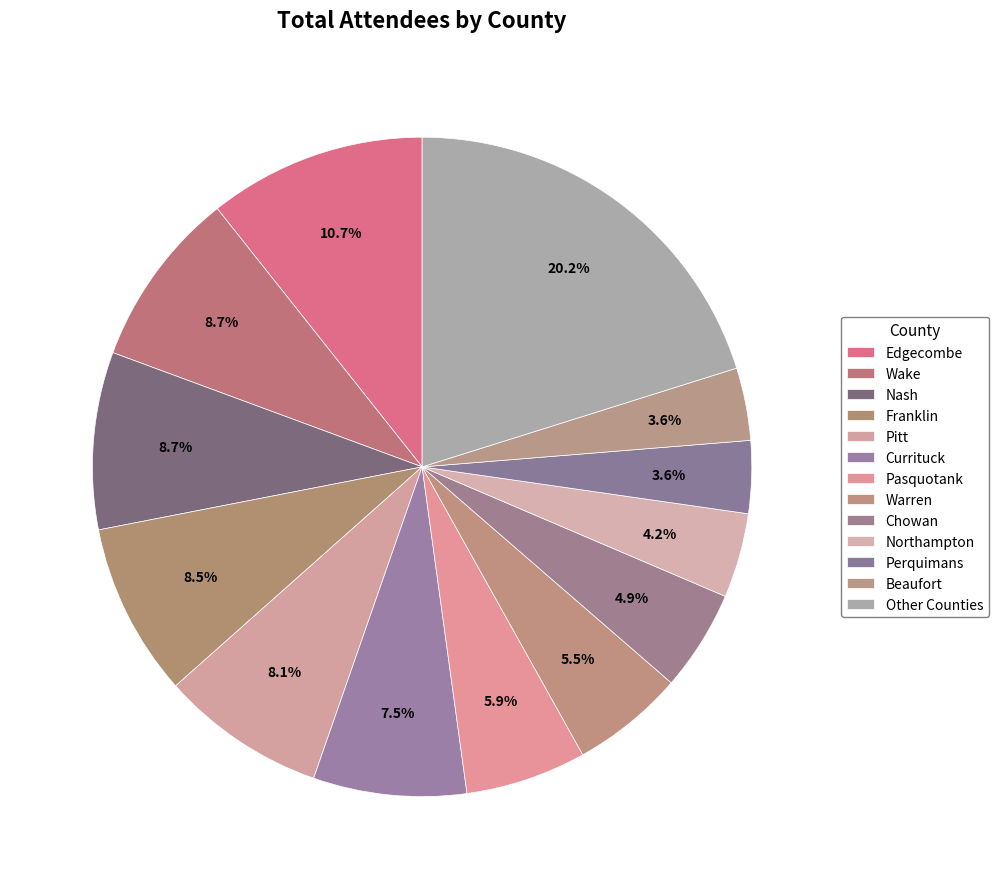

How many segments does this pie chart have?

13